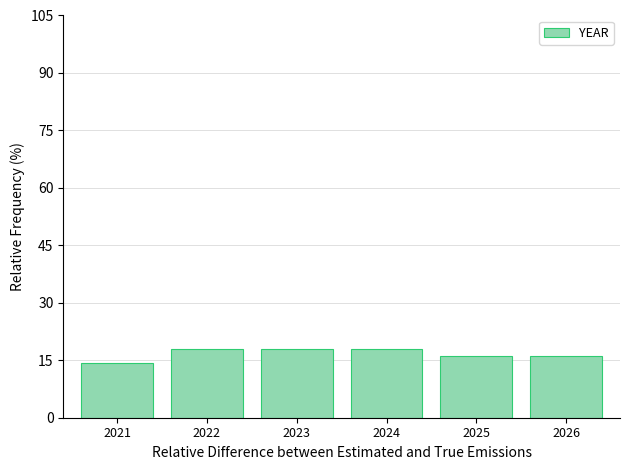

Reading right to left, transcribe all the data shown in this chart.

16.1	16.1	17.9	17.9	17.9	14.3